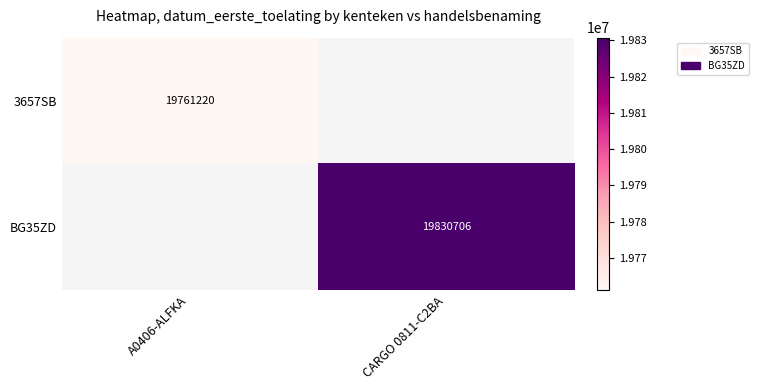

The value of BG35ZD at CARGO 0811-C2BA is 19830706. True or false?

True